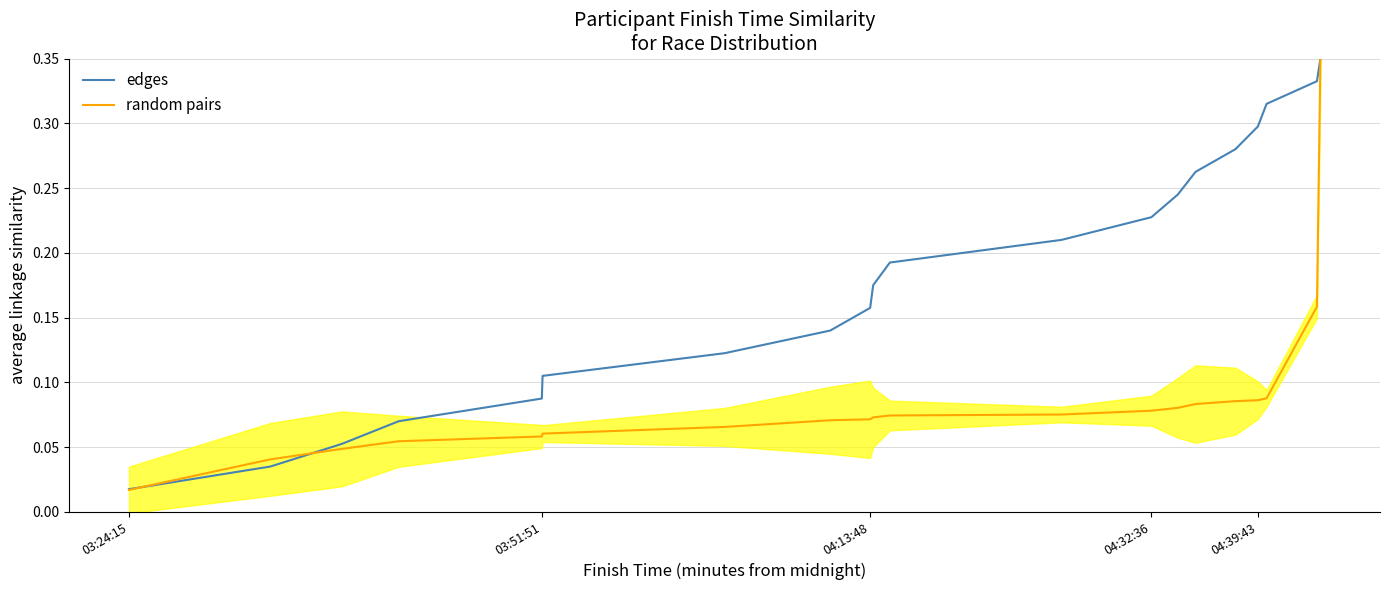

At which label does edges reach its minimum?

03:24:15